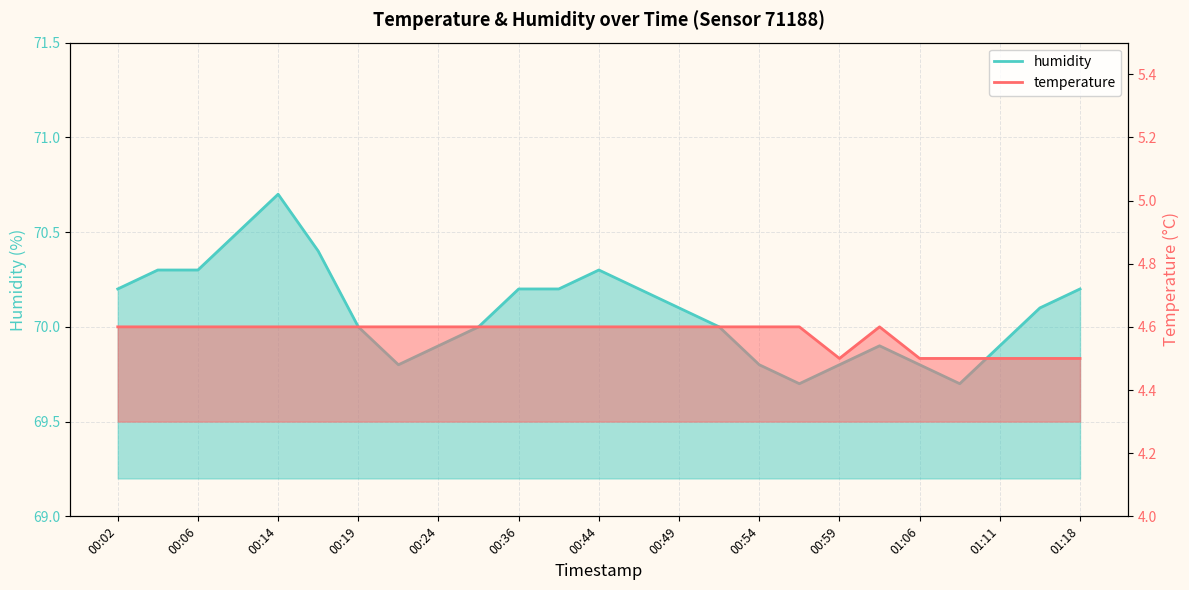

How many series are shown in this chart?

2